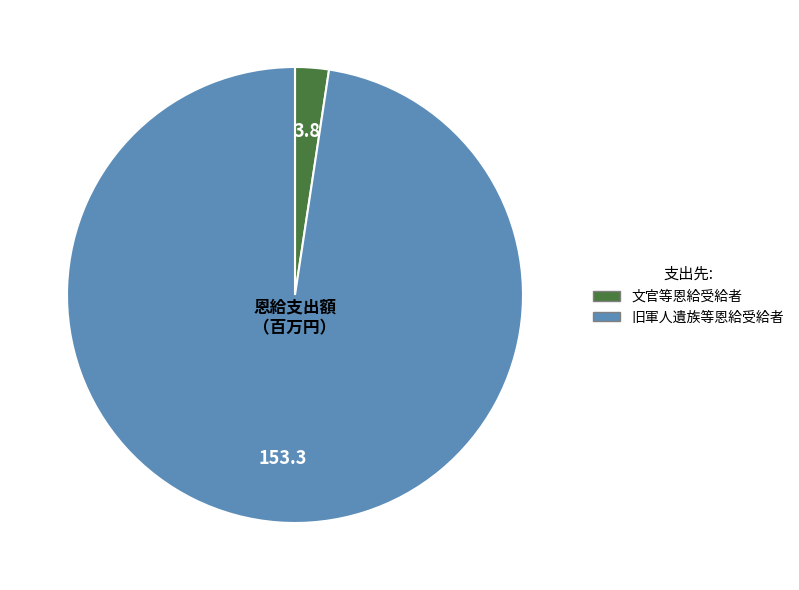

How many slices are in this pie chart?

2